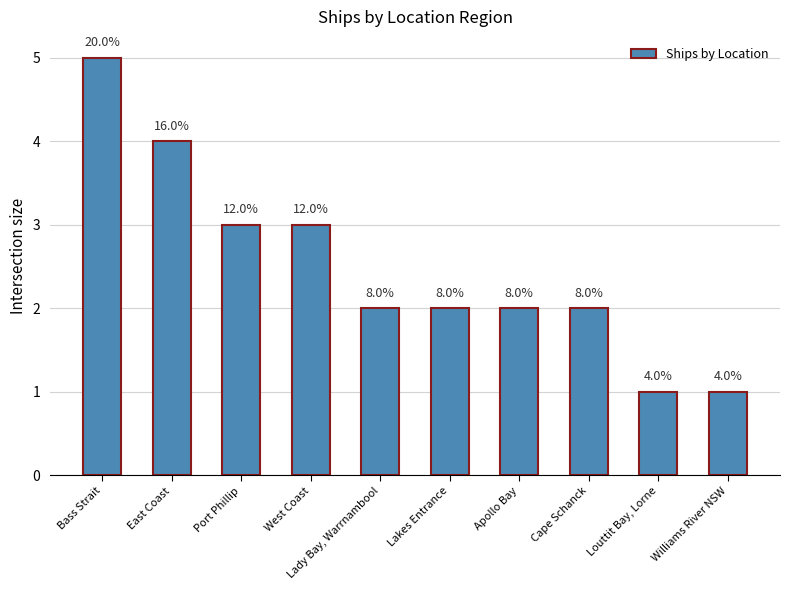

Does the chart contain any negative values?

No